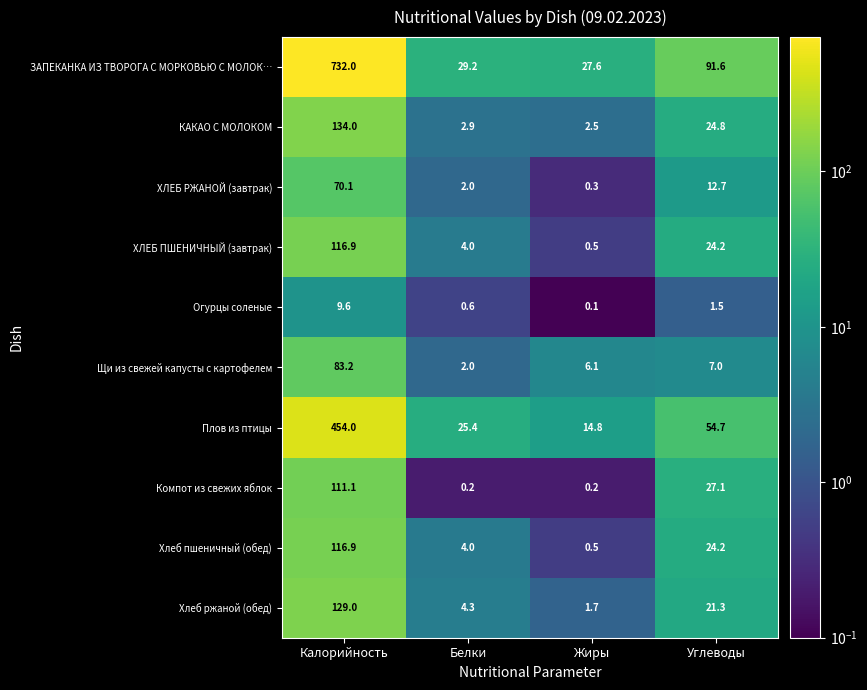

Which series has the largest total across all categories?

ЗАПЕКАНКА ИЗ ТВОРОГА С МОРКОВЬЮ С МОЛОК…